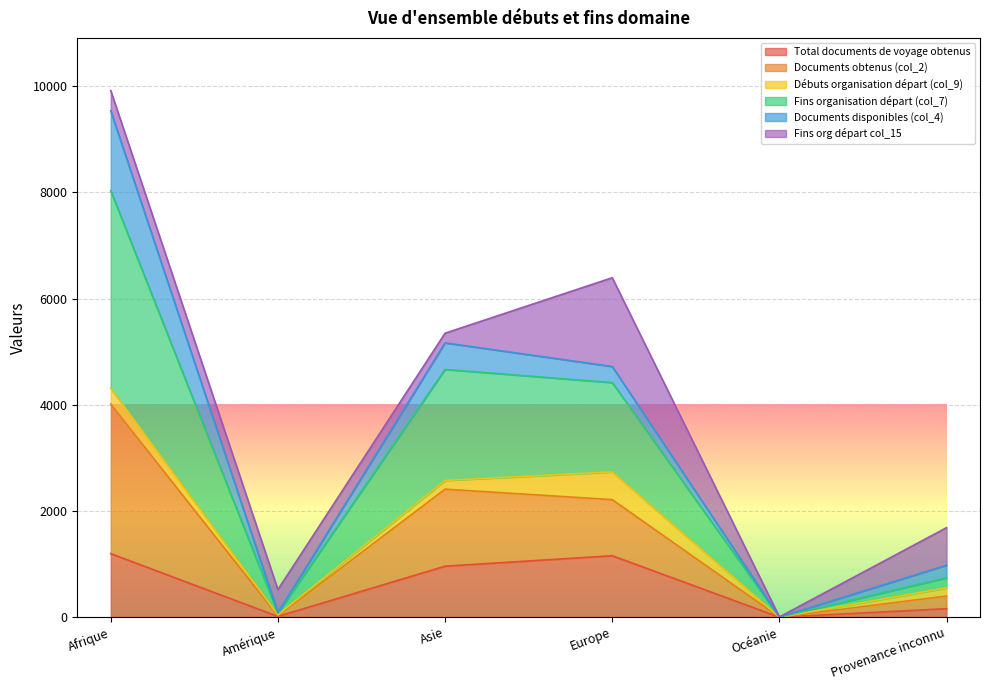

Where is Fins organisation départ (col_7) nearest to the value 4017?

Europe